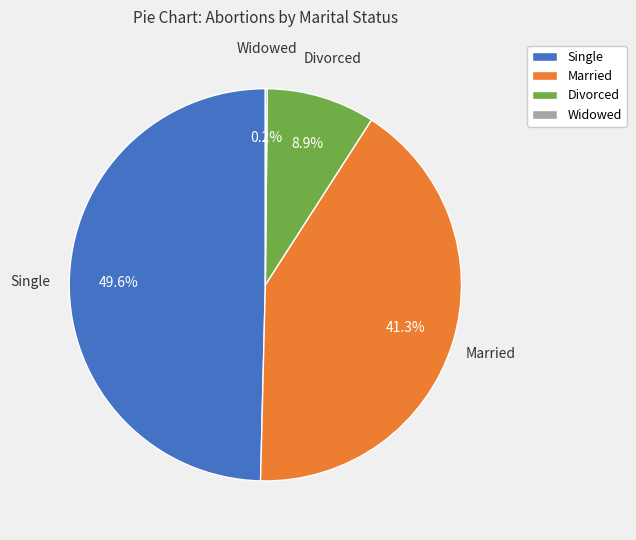

To the nearest percent, what is the average slice percentage?

25%